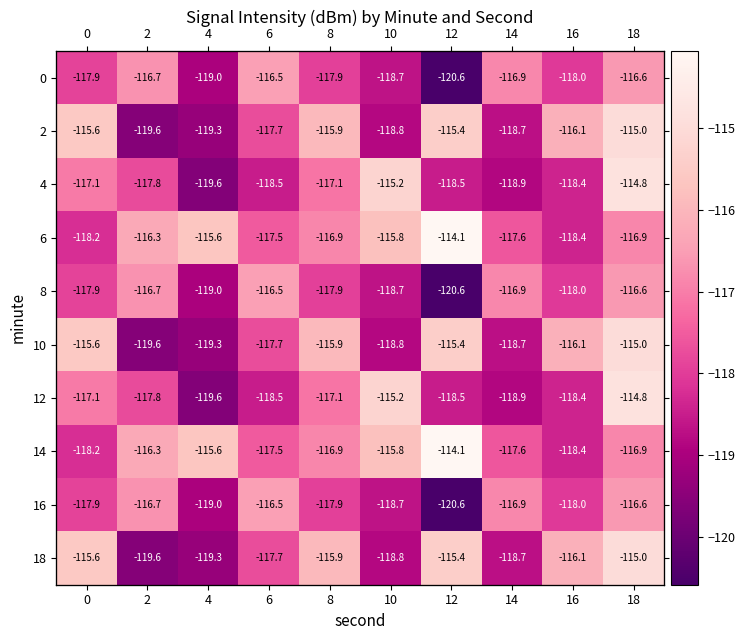

What is the minimum value for 14?

-118.4